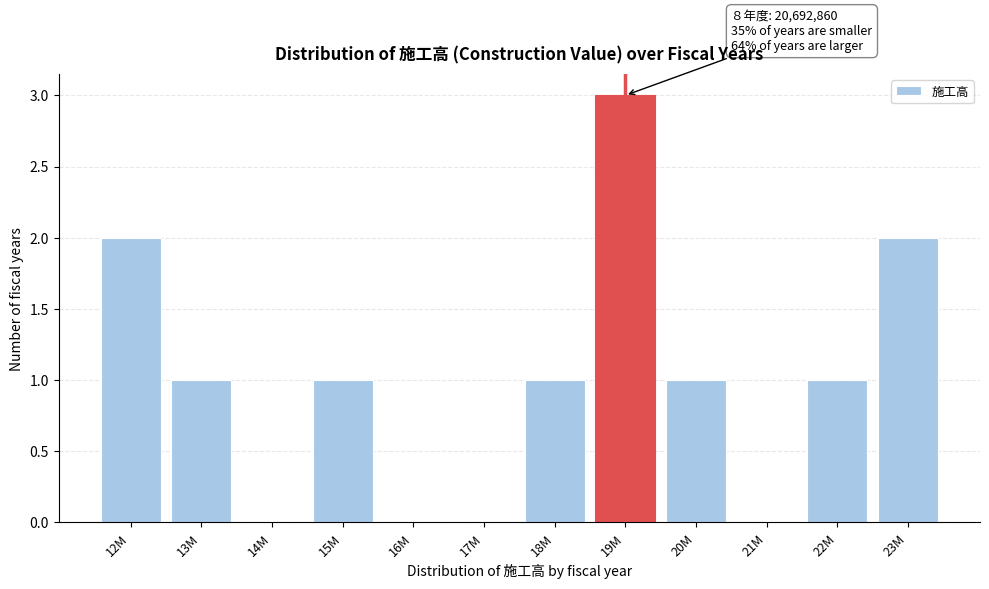

Reading left to right, extract all data points from this chart.

12M=2	13M=1	14M=0	15M=1	16M=0	17M=0	18M=1	19M=3	20M=1	21M=0	22M=1	23M=2